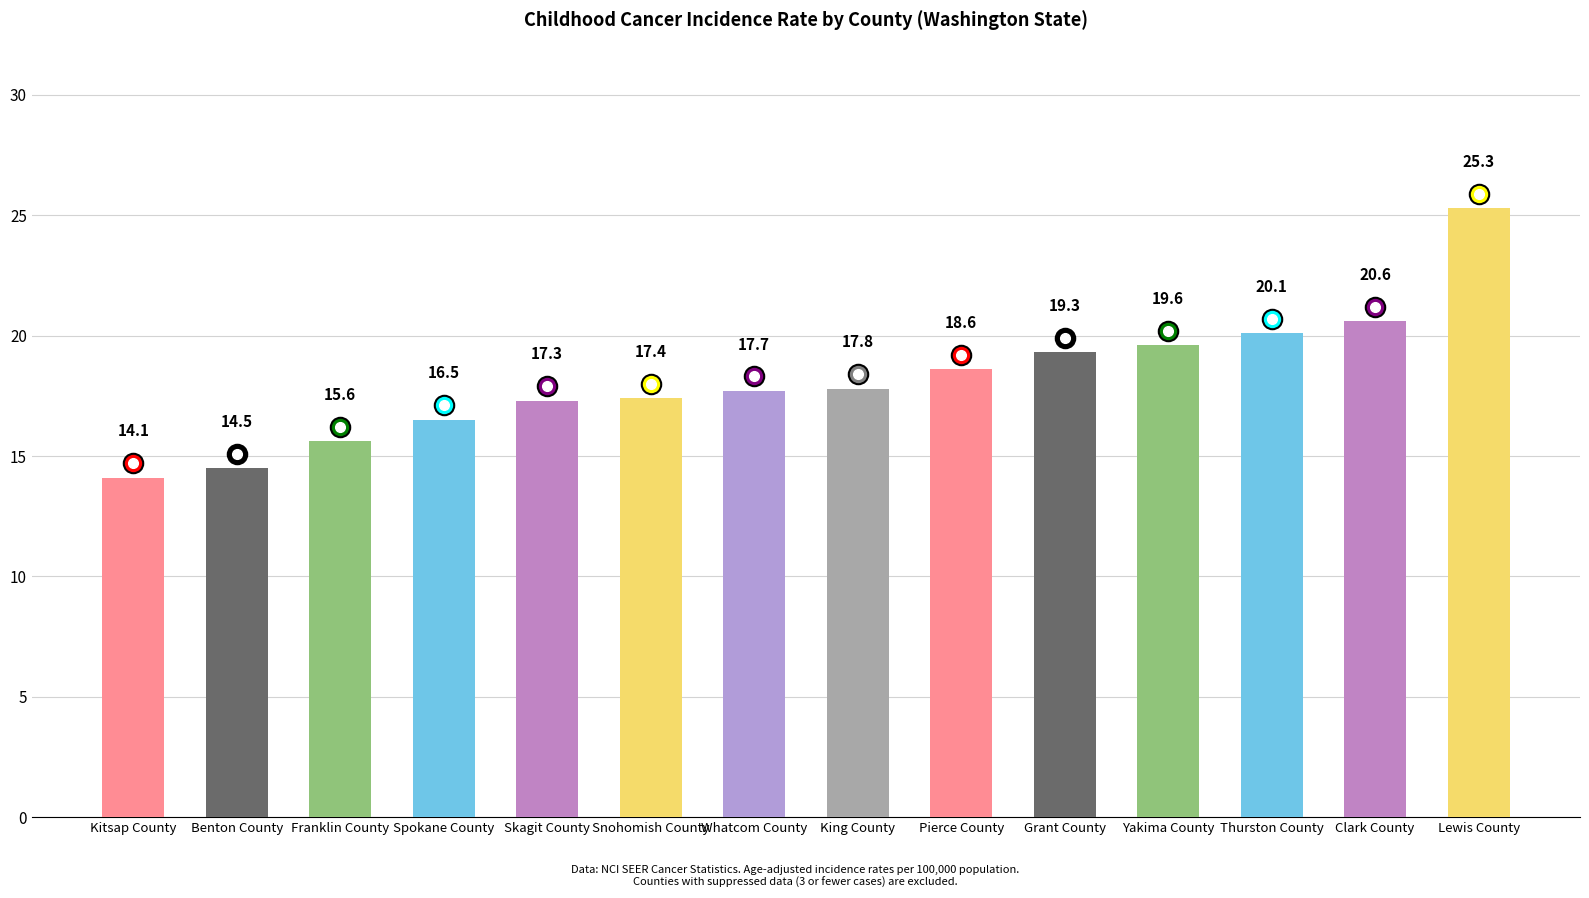

Reading right to left, list all the values displayed in this chart.

25.3	20.6	20.1	19.6	19.3	18.6	17.8	17.7	17.4	17.3	16.5	15.6	14.5	14.1